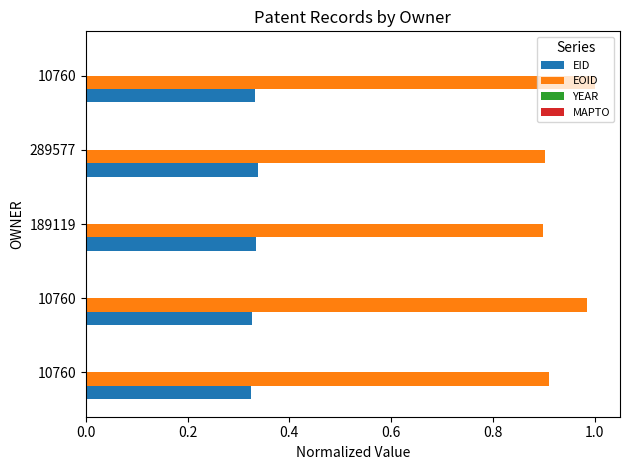

What is the sum of all EOID values?

4.7